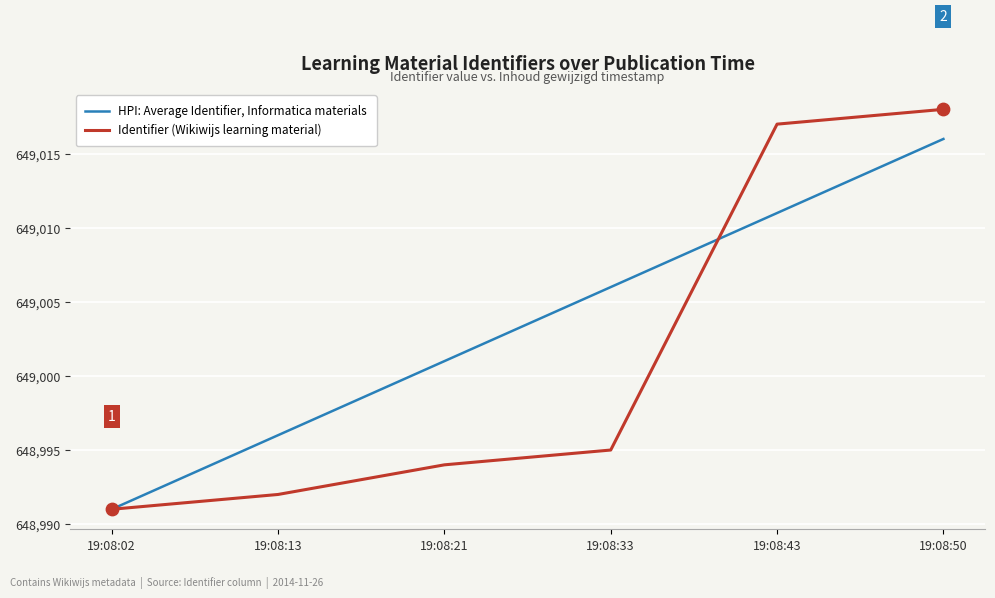

What are all the series names shown in the legend?

HPI: Average Identifier, Informatica materials, Identifier (Wikiwijs learning material)